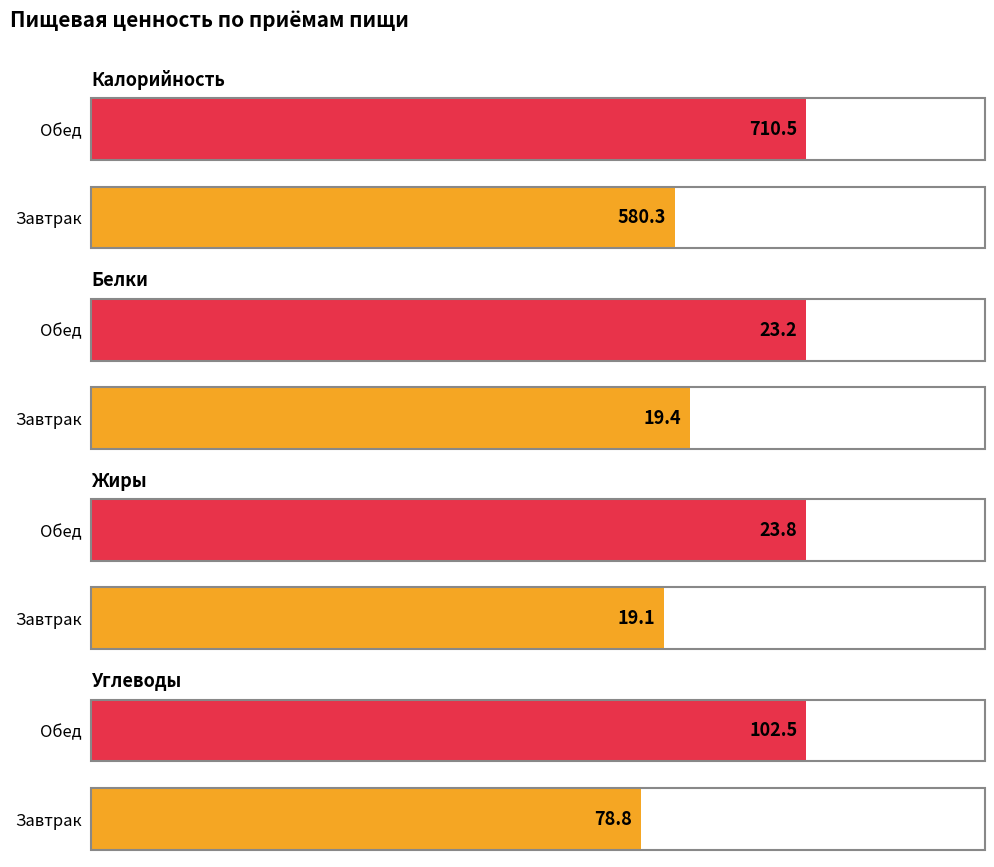

At Завтрак, list the series in order from largest to smallest.

Калорийность, Углеводы, Белки, Жиры